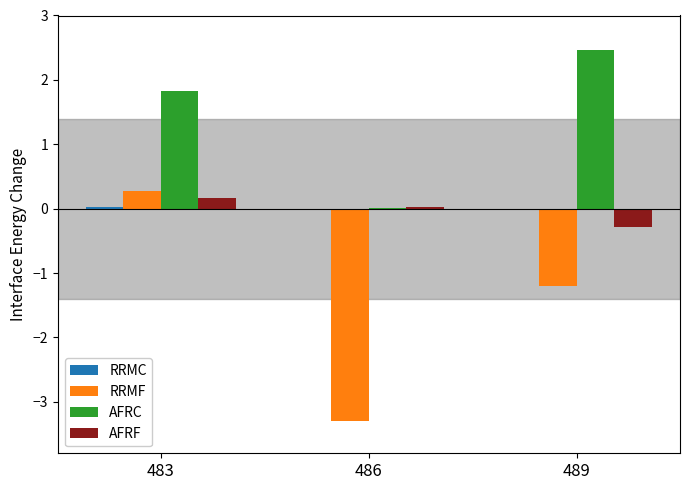

At which label does RRMF reach its peak?

483